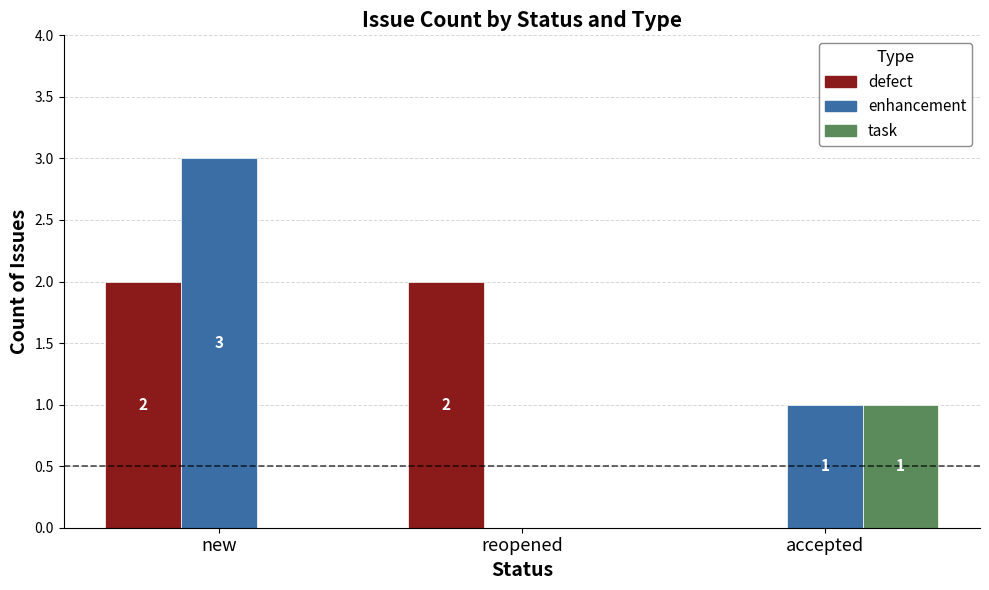

At which label does task reach its peak?

accepted